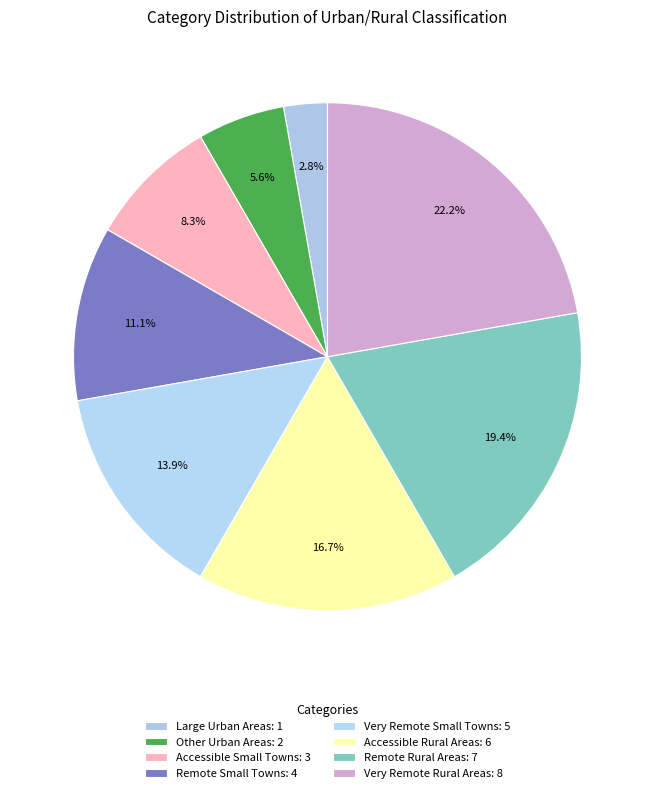

How many slices are in this pie chart?

8